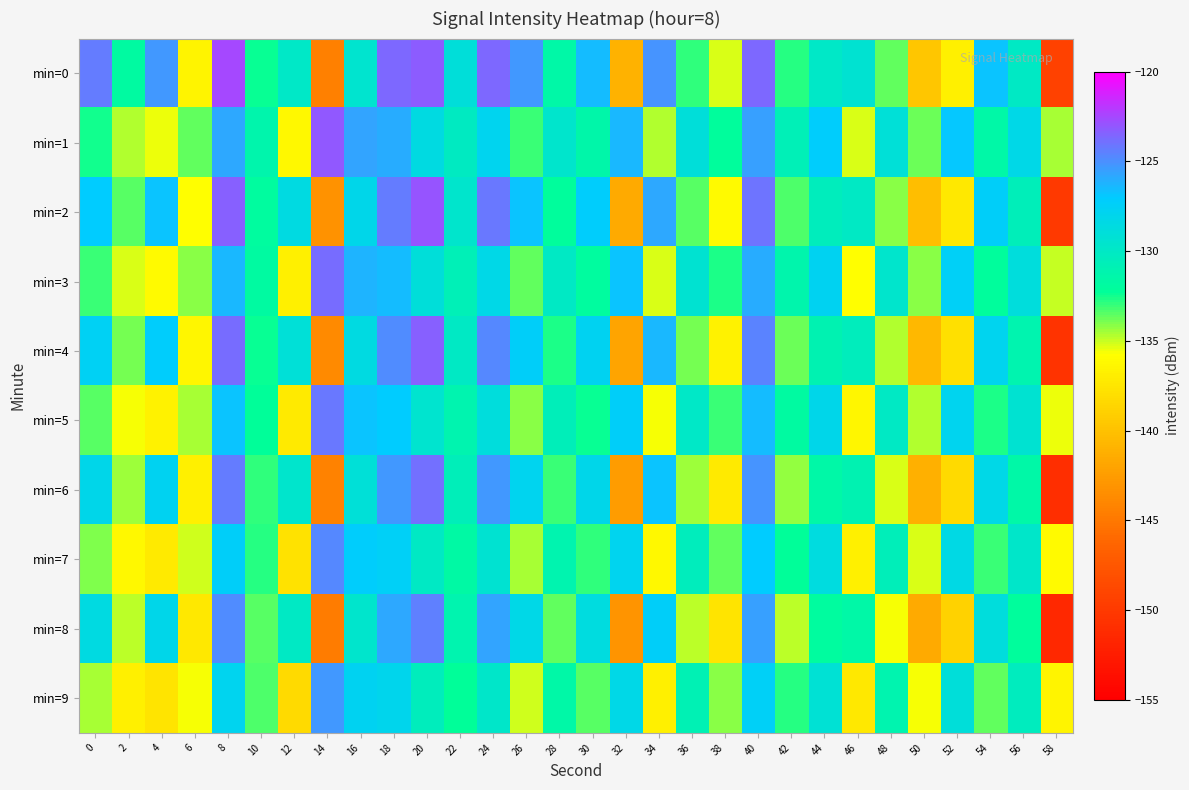

What is the greatest value displayed?

-122.5